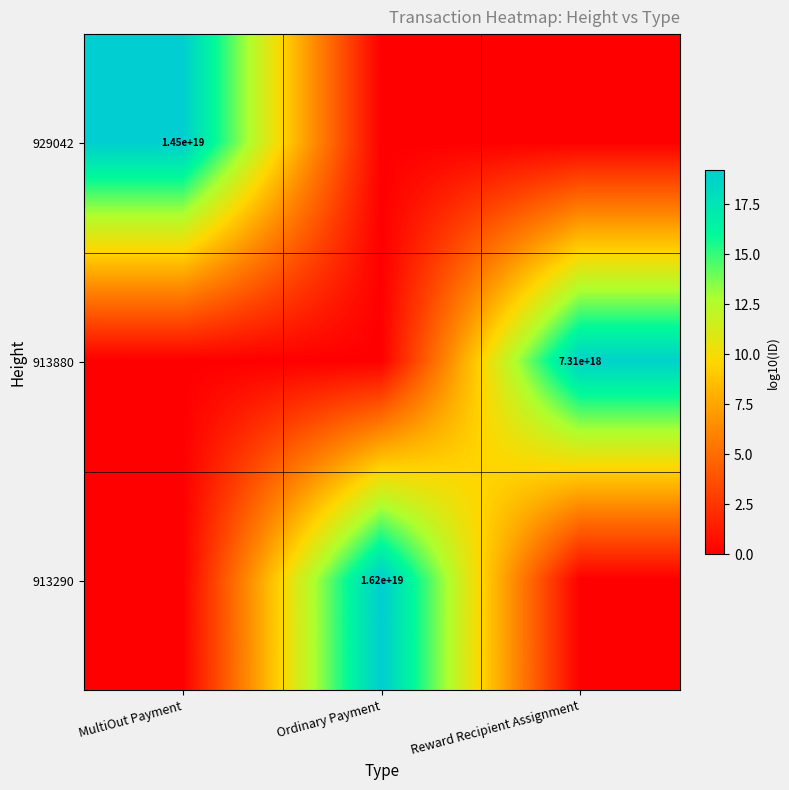

True or false: 913290 has a value of 25782618093280722944 at Ordinary Payment.

False